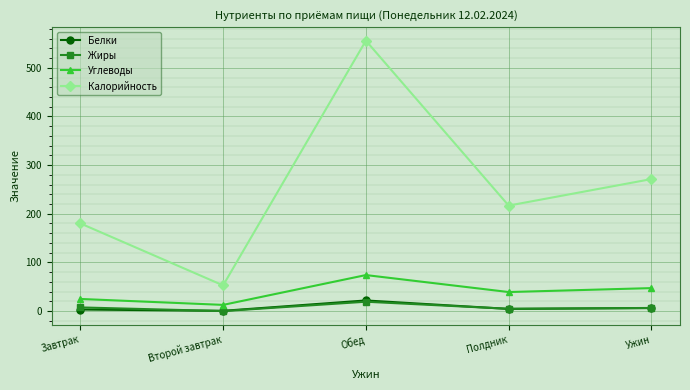

Is the value of Калорийность at Ужин greater than the value of Углеводы at Обед?

Yes